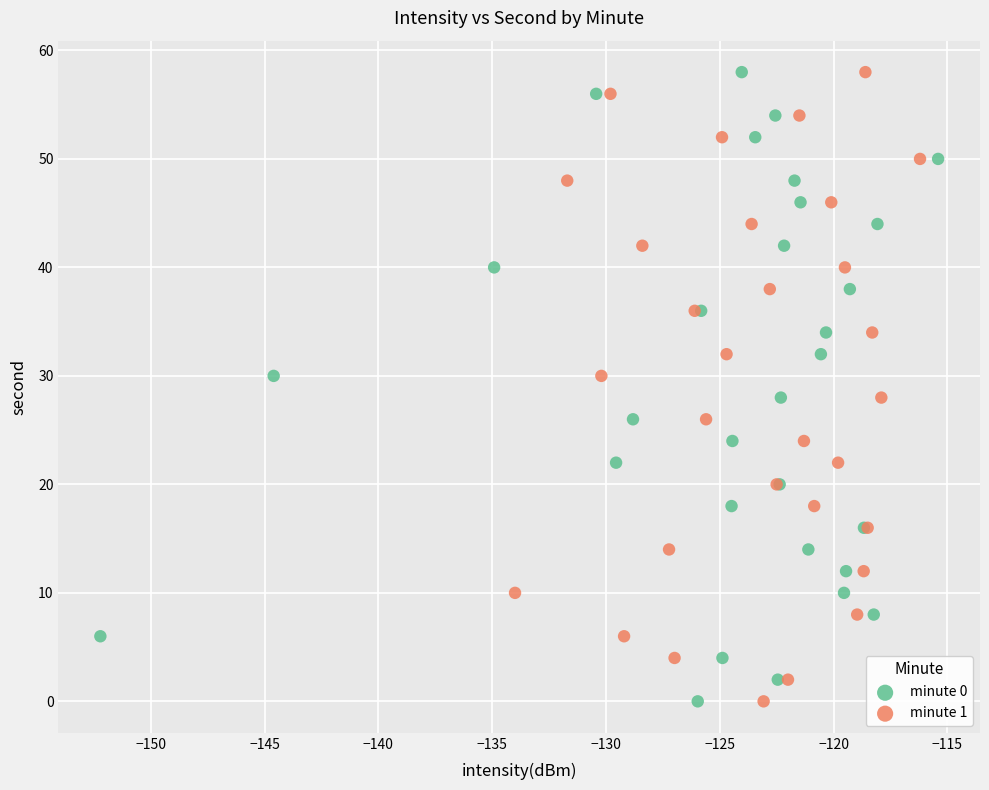

What are all the series names shown in the legend?

minute 0, minute 1